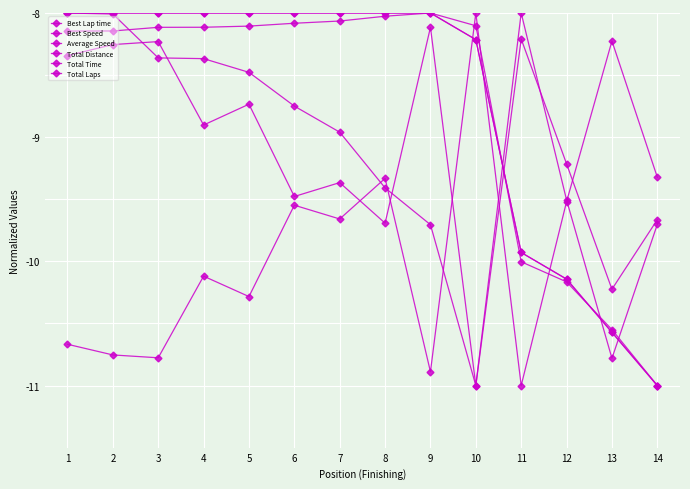

How many lines are shown in the chart?

6